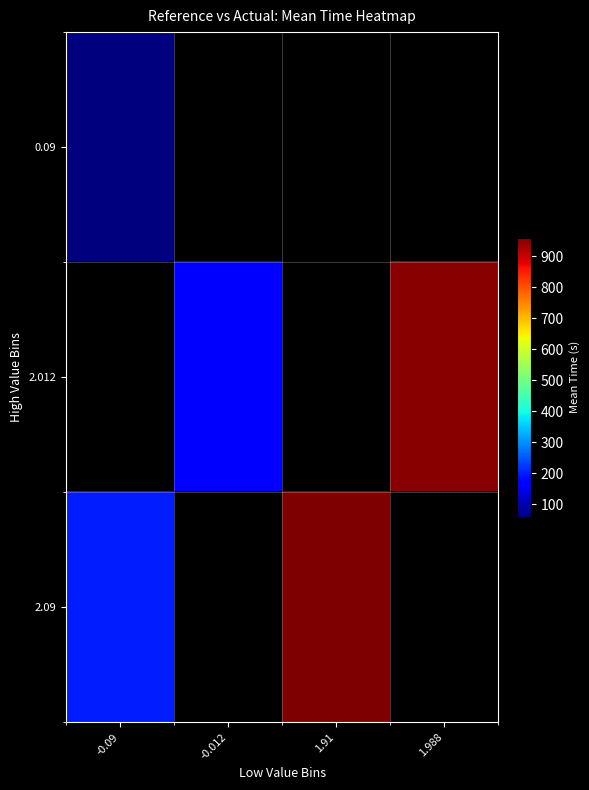

Is the value of 0.09 at 1.988 greater than the value of 2.012 at -0.09?

No